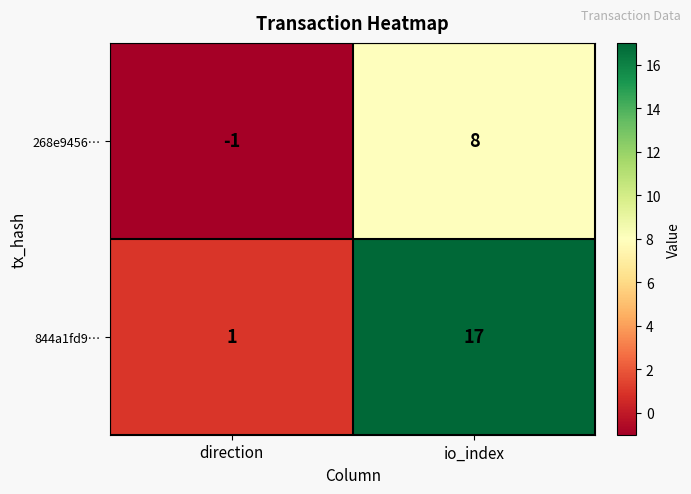

Reading left to right, what are all the values shown in this chart?

268e9456…: -1	8
844a1fd9…: 1	17